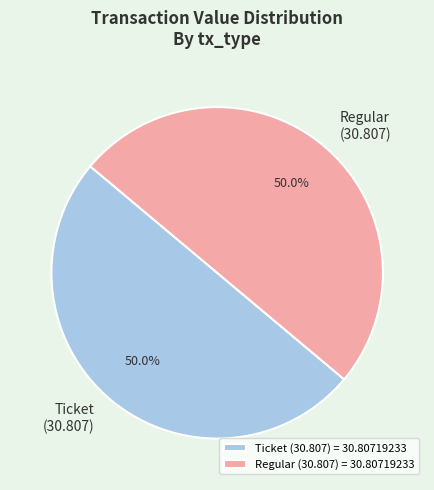

How much of the chart is everything except Regular (30.807) = 30.80719233?

50.0%